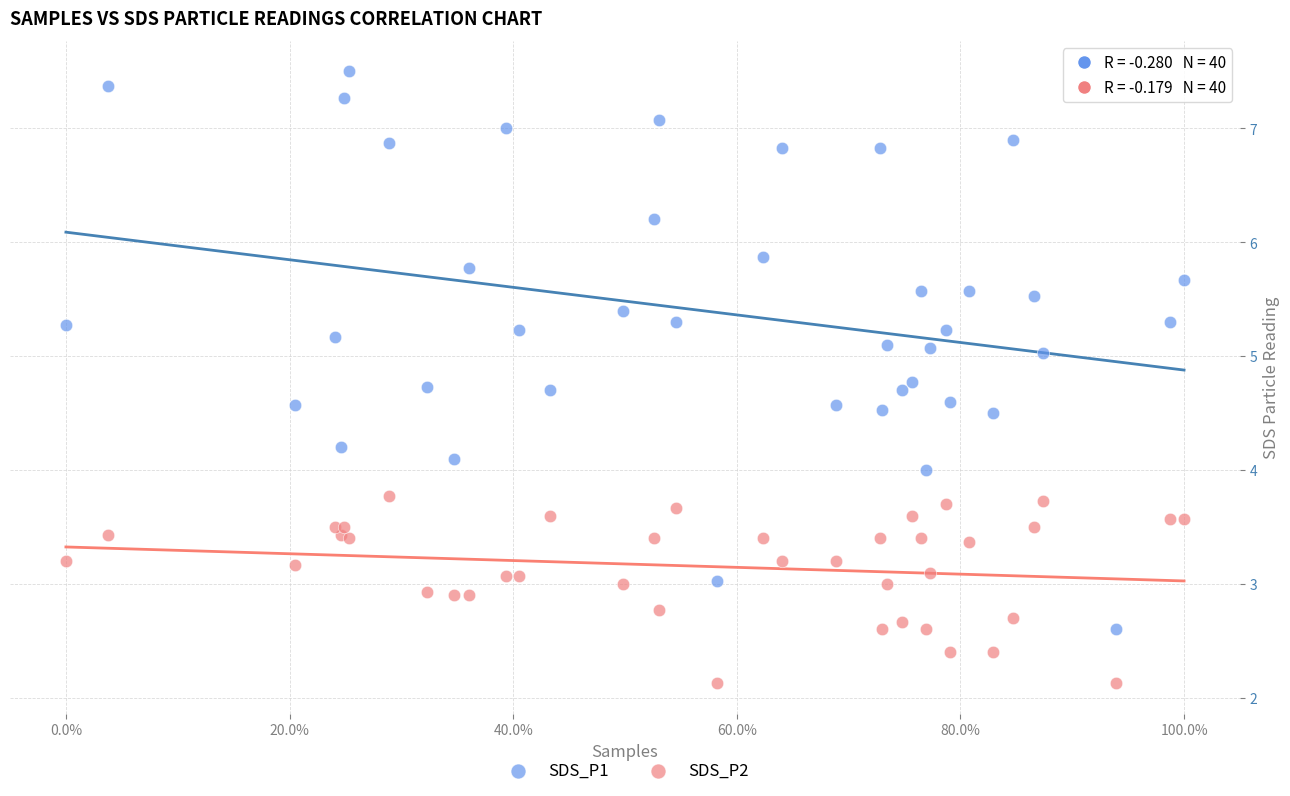

What are all the series names shown in the legend?

SDS_P1, SDS_P2